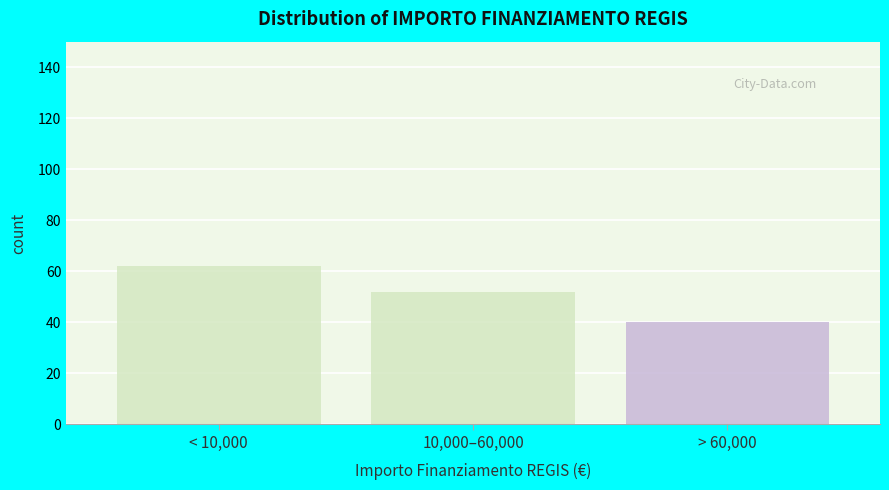

Reading left to right, transcribe all the data shown in this chart.

62	52	40